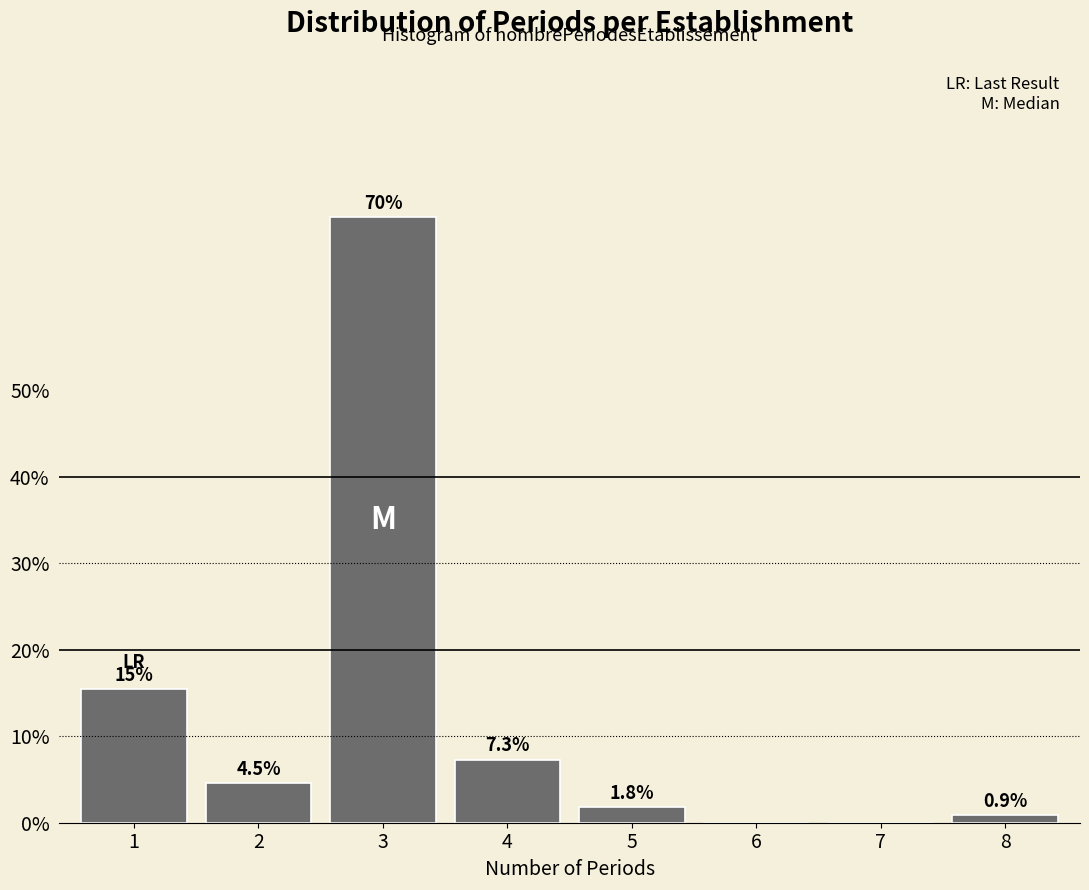

Reading right to left, extract all data points from this chart.

8=0.9	7=0.0	6=0.0	5=1.8	4=7.3	3=70.0	2=4.5	1=15.5